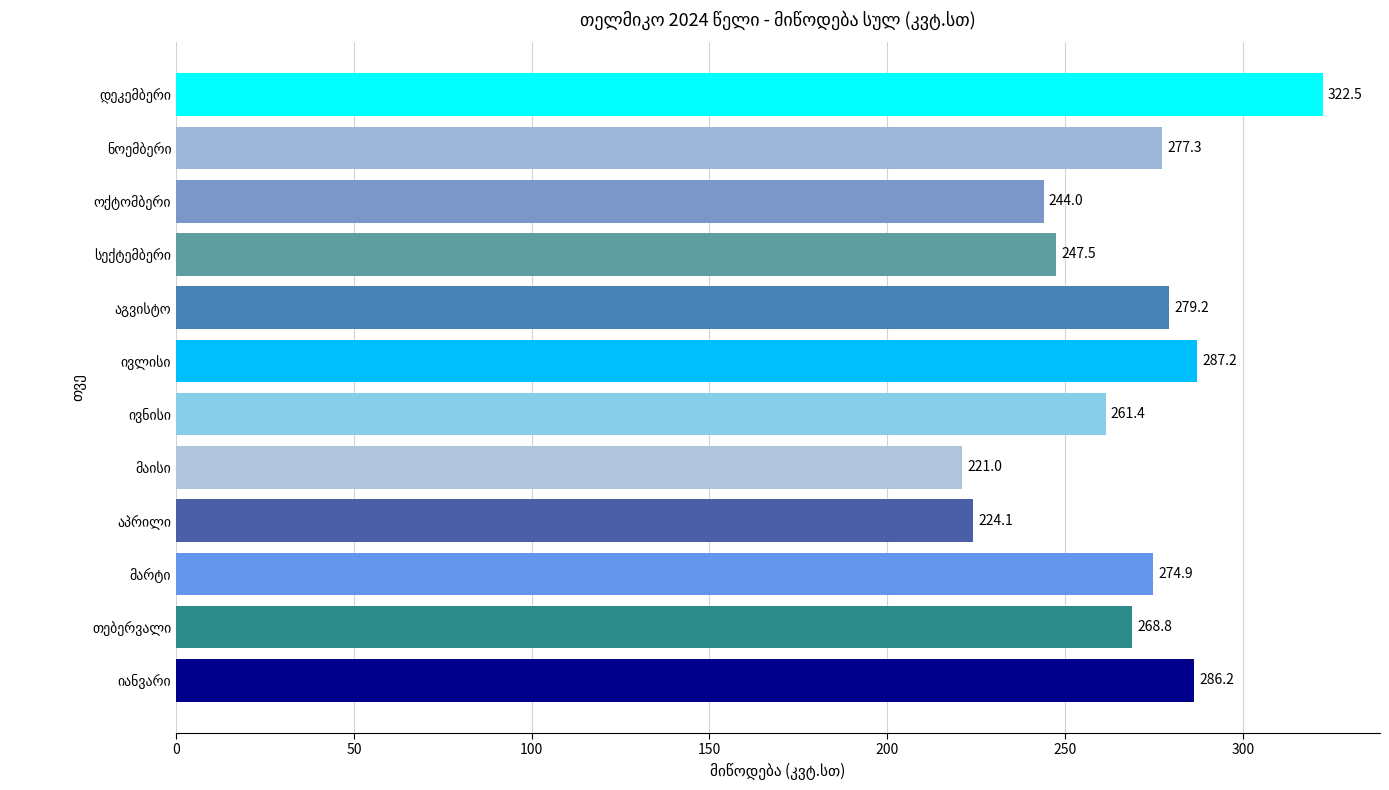

What is the difference between the maximum and minimum values?

101.5